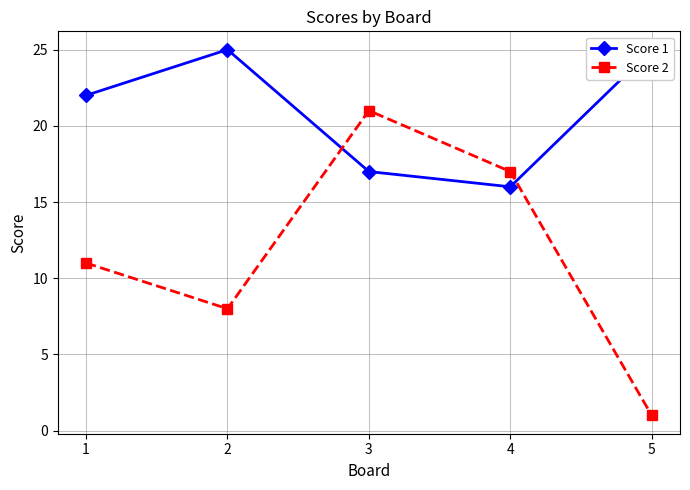

Which series ends up on top after the final intersection of Score 1 and Score 2?

Score 1